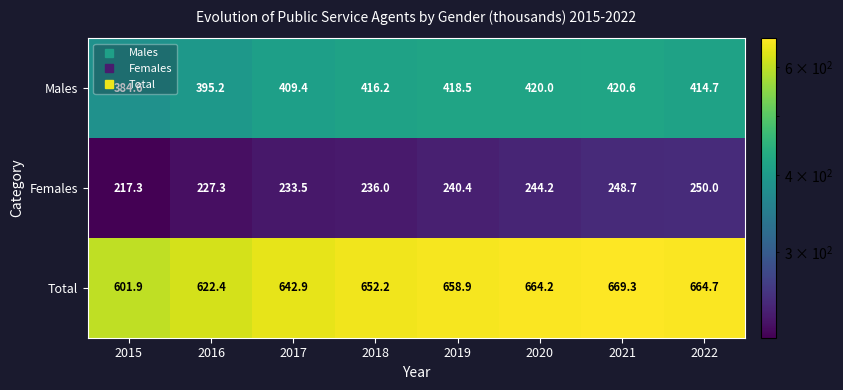

The Females series shows 424.7 at 2018. True or false?

False